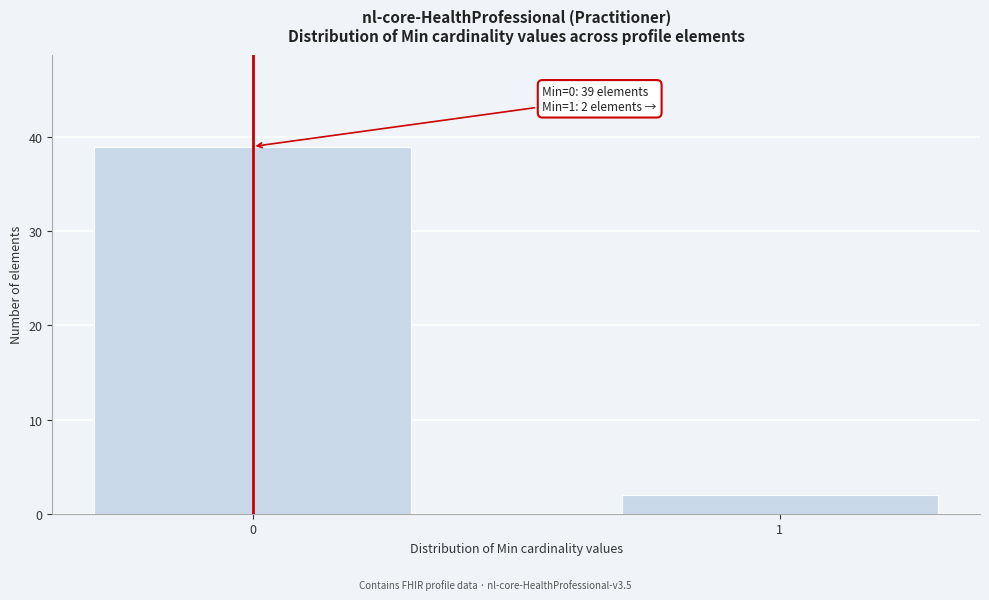

Reading right to left, extract all data points from this chart.

1=2	0=39